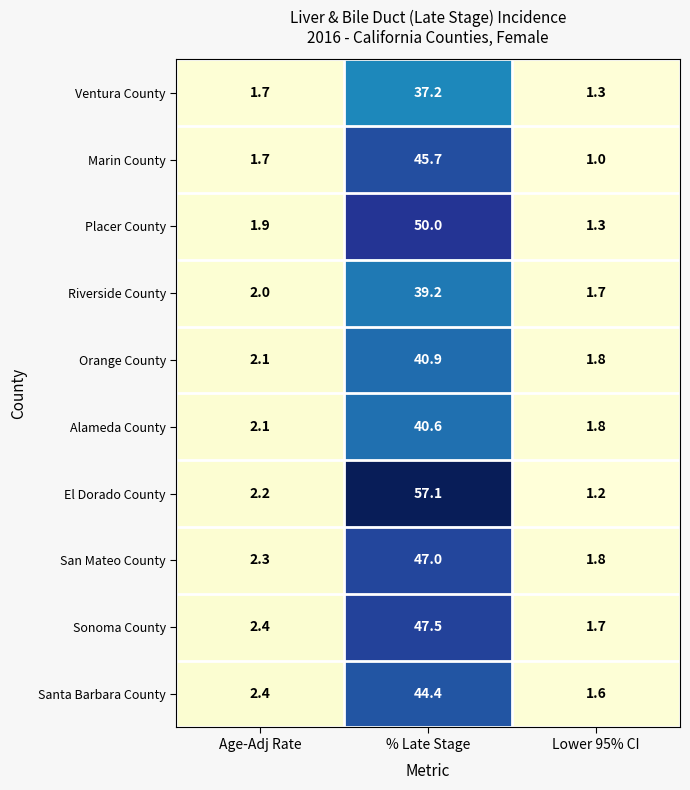

Rank the series by their maximum value, from lowest to highest.

Ventura County, Riverside County, Alameda County, Orange County, Santa Barbara County, Marin County, San Mateo County, Sonoma County, Placer County, El Dorado County